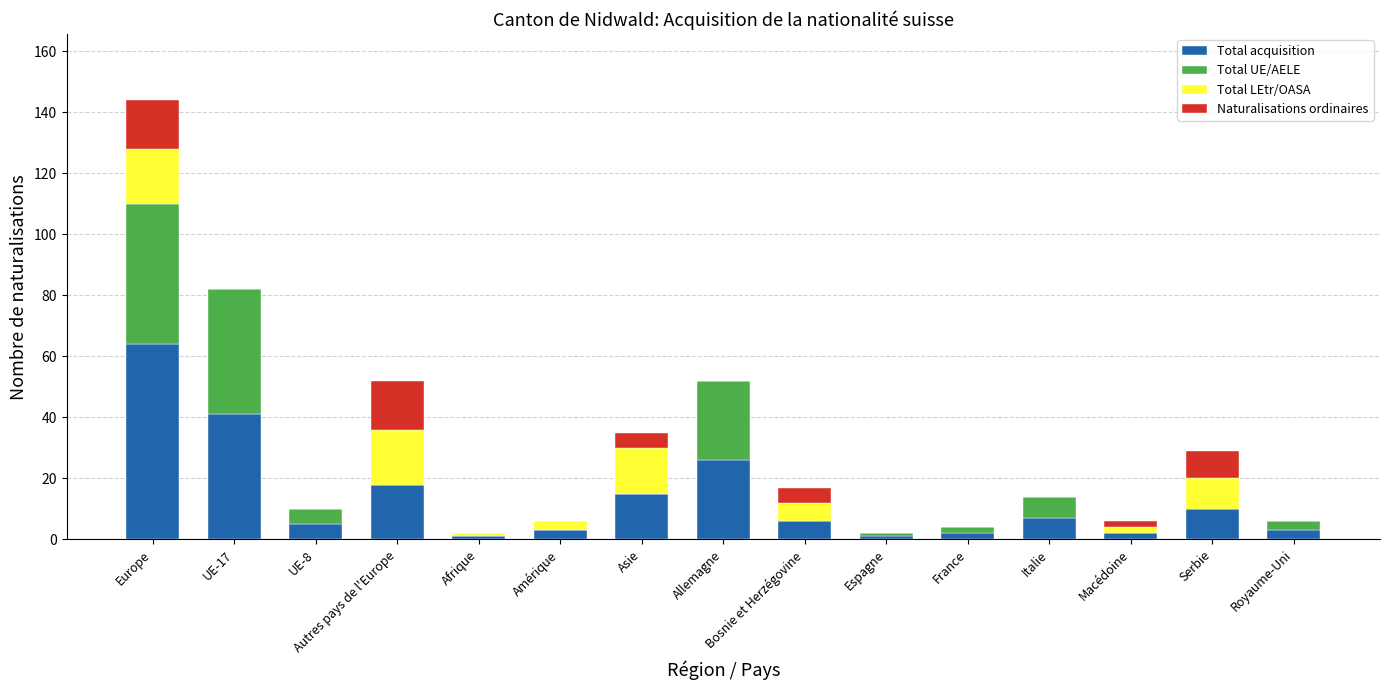

At which category is the sum across all series the highest?

Europe